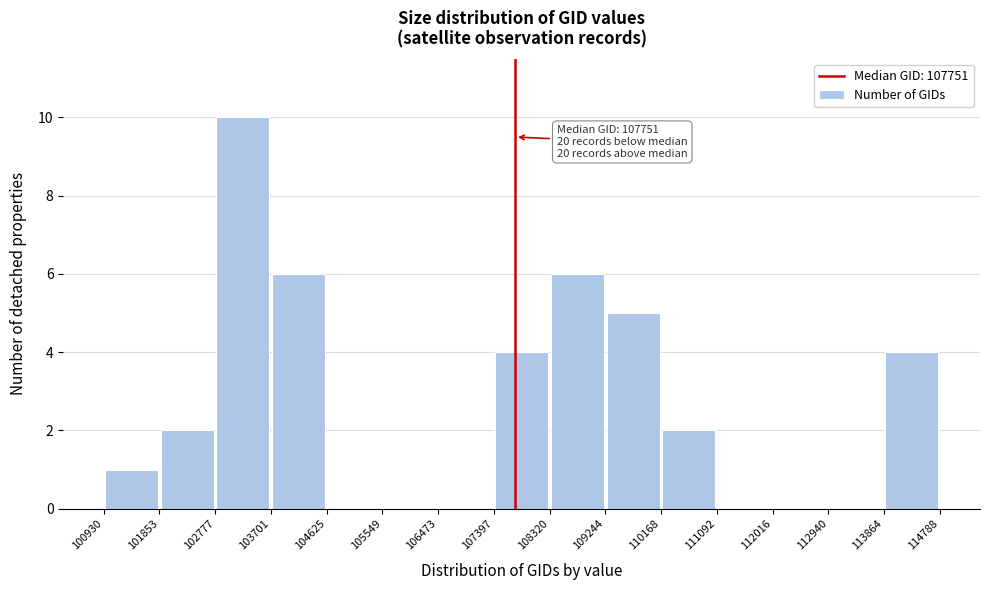

Which range on the x-axis has the tallest bar?

102777 to 103701